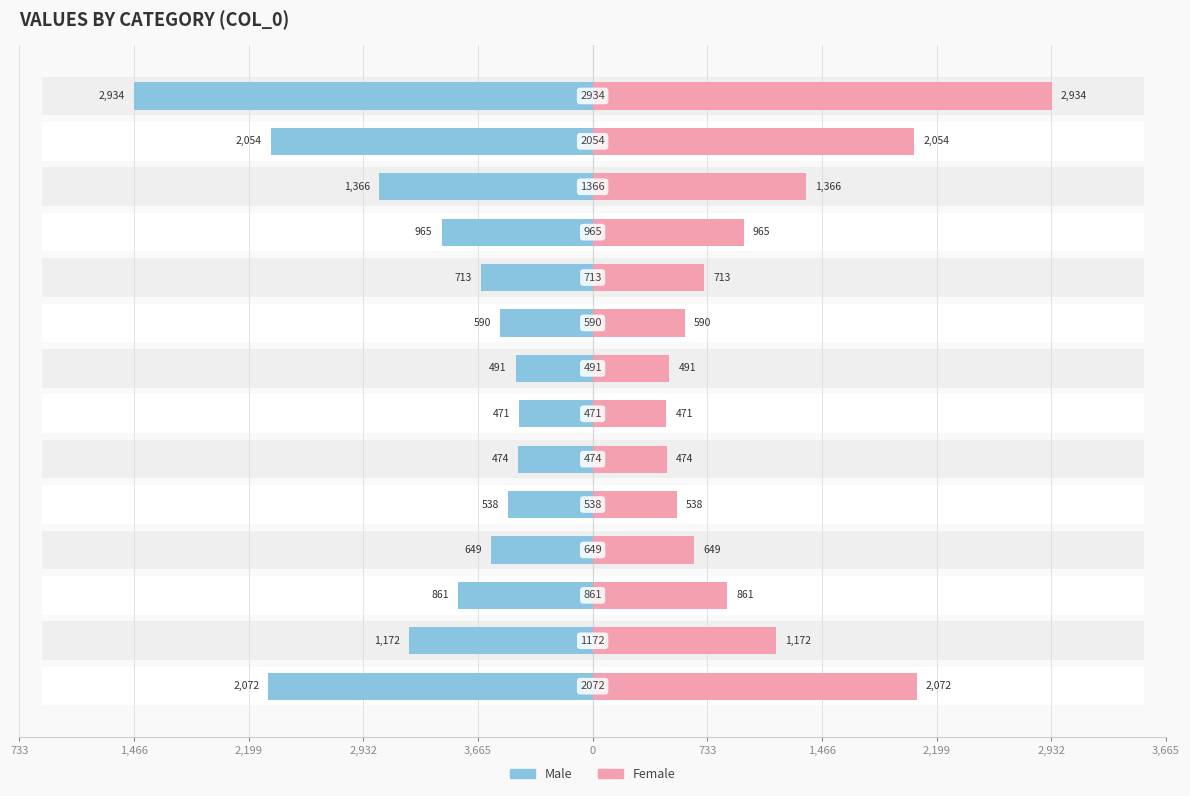

True or false: Male has a value of -471 at 733.

True